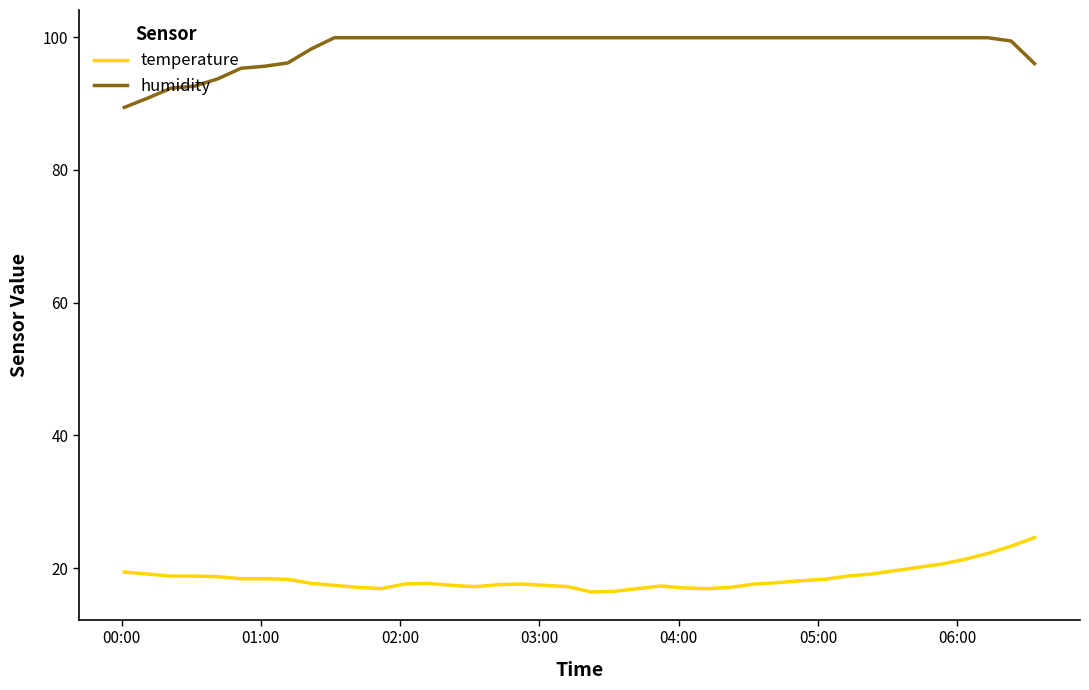

True or false: temperature and humidity intersect in this chart.

False